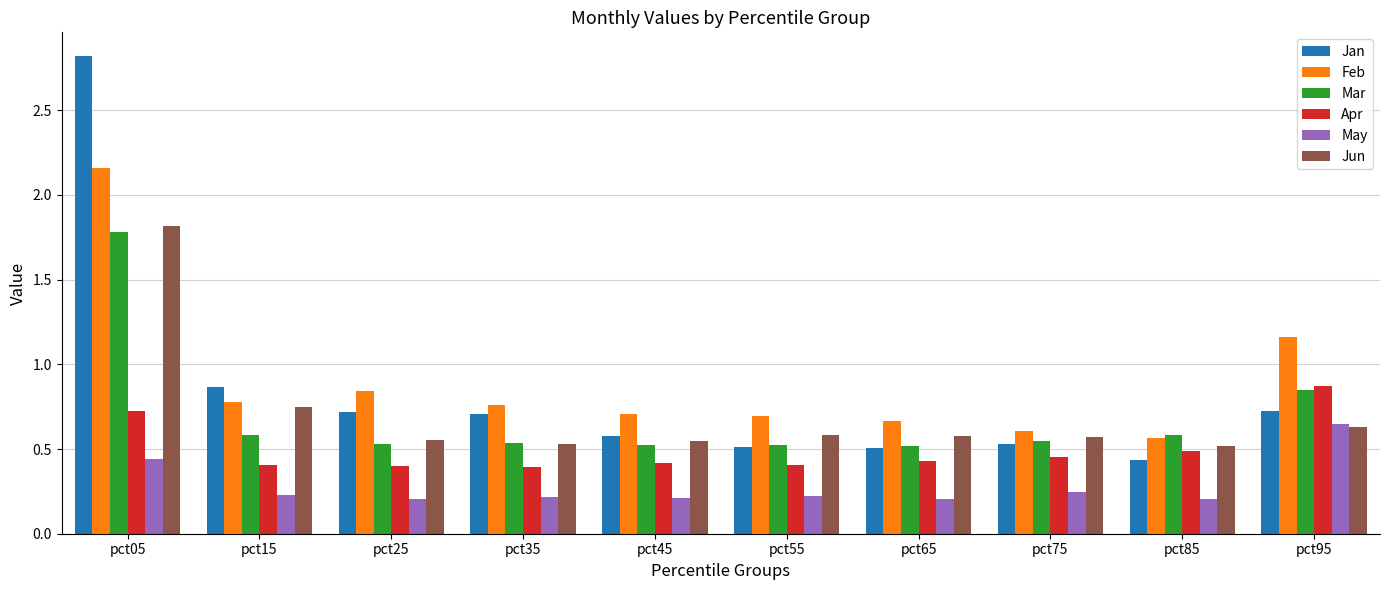

How many groups of bars are there?

10